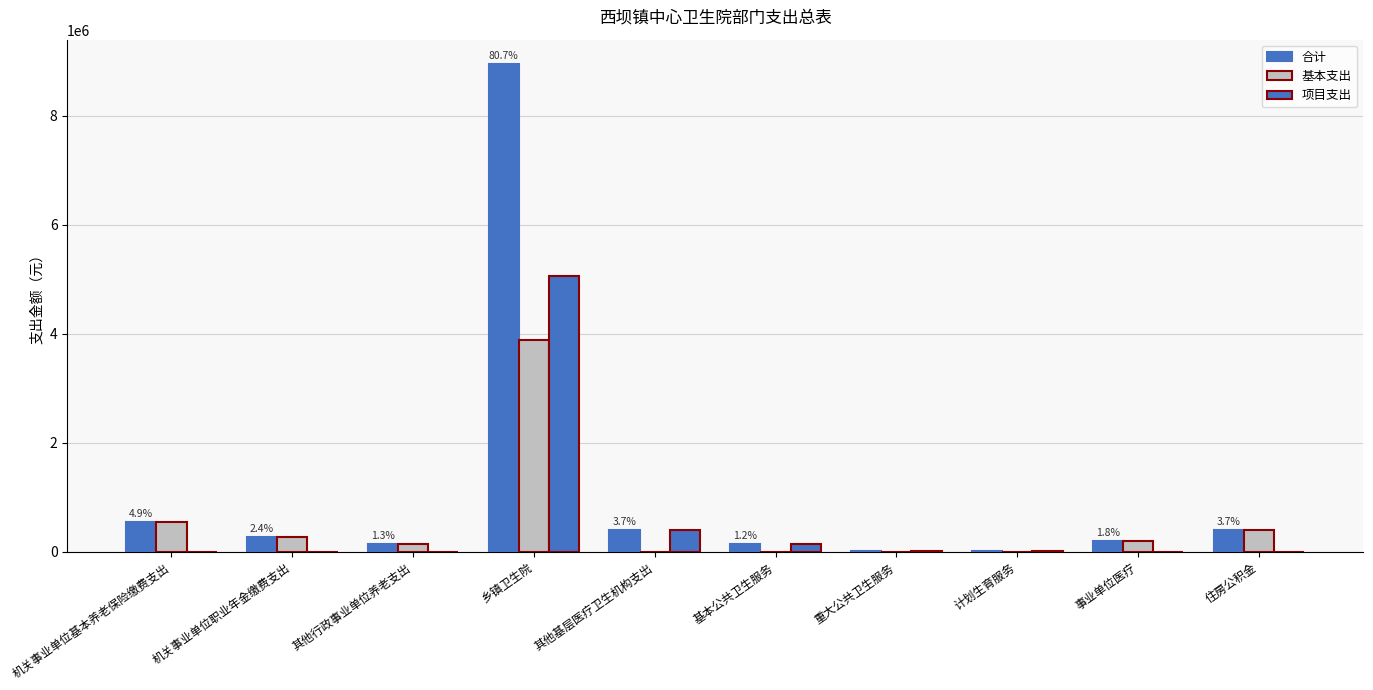

Which series has the widest spread of values?

合计